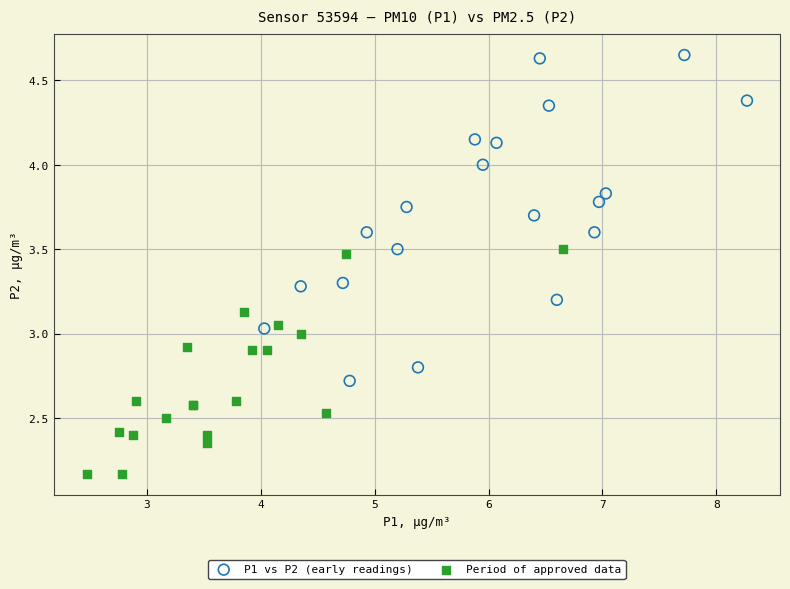

Which series contains the highest Y value?

P1 vs P2 (early readings)